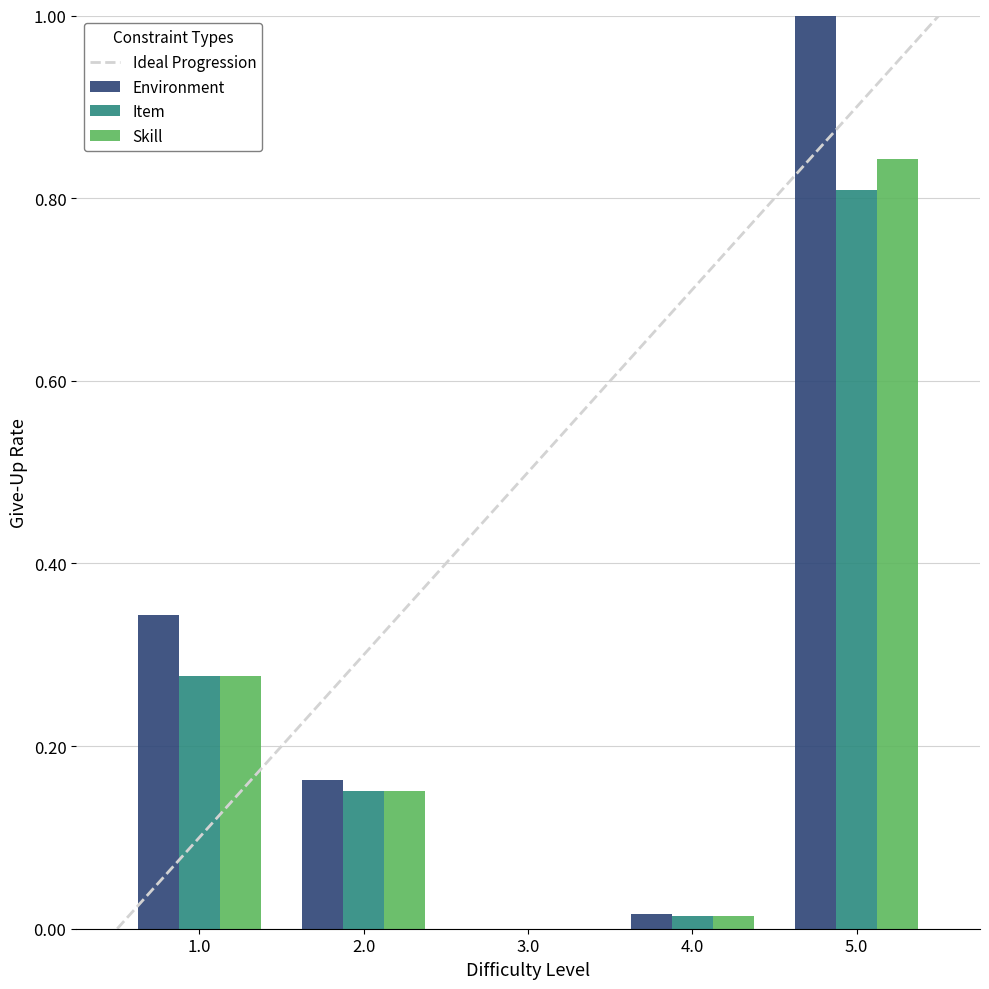

At which category is the sum across all series the highest?

5.0